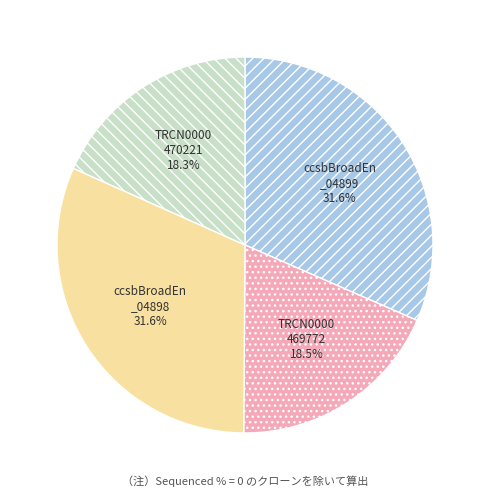

Does any single category account for the majority?

No